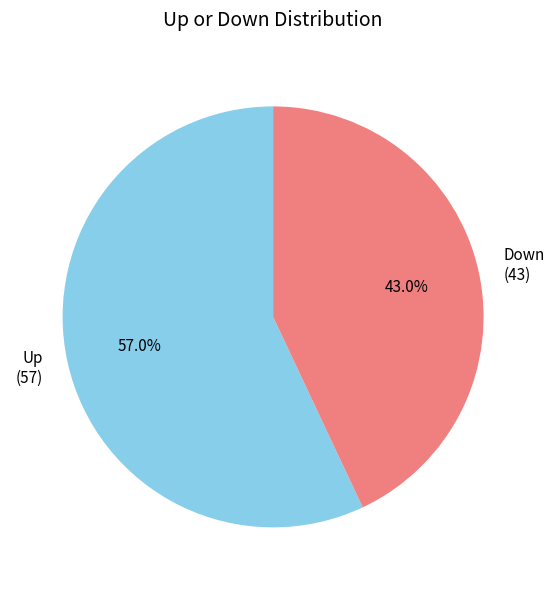

Is there a majority slice in this chart?

Yes